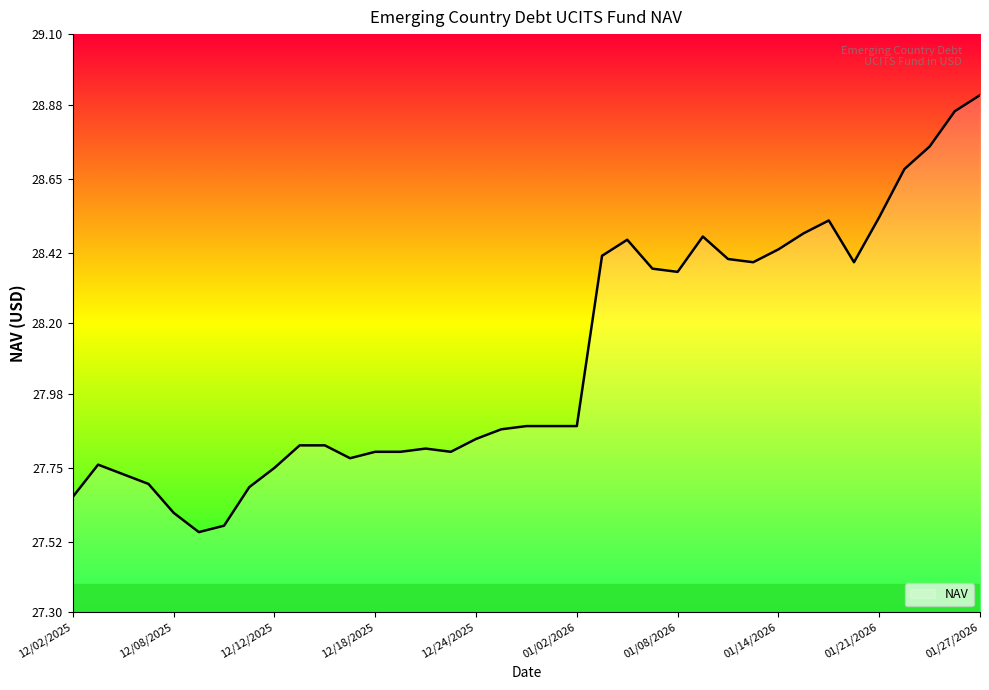

What is the difference between the maximum and minimum values?

1.4